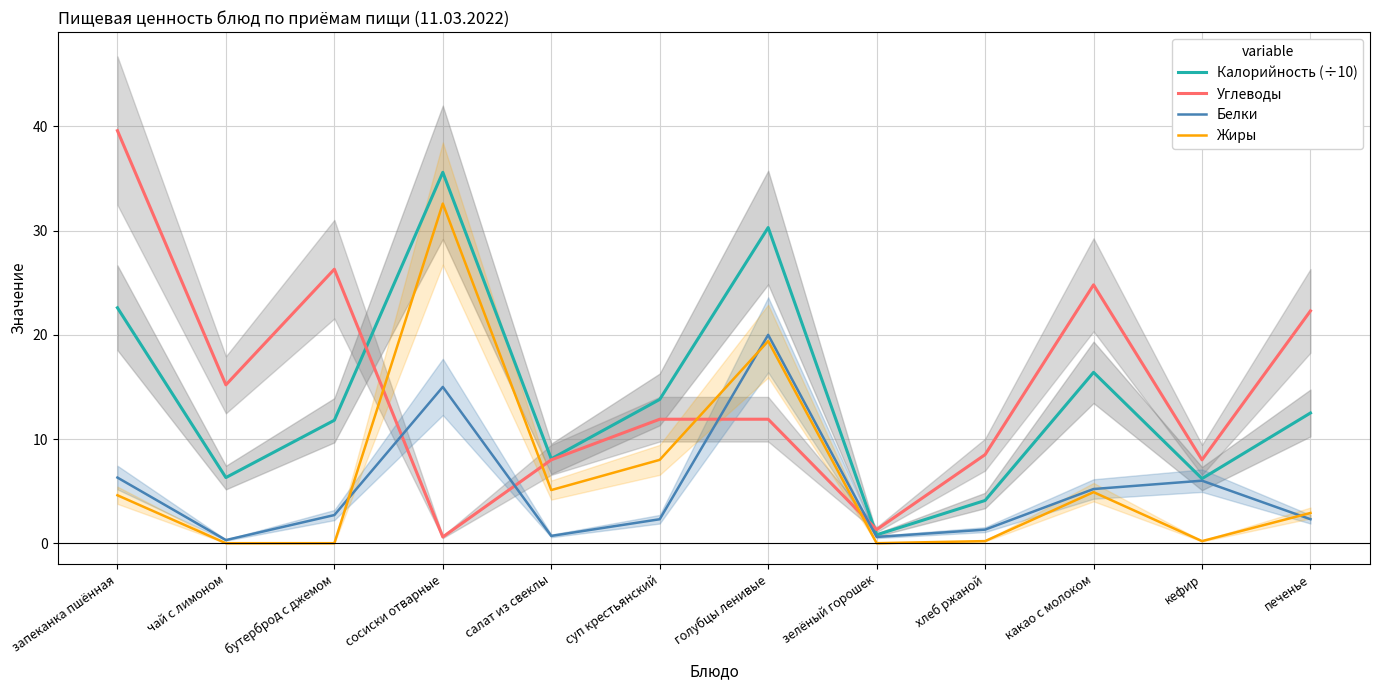

What is the average value of the Углеводы series?

14.9